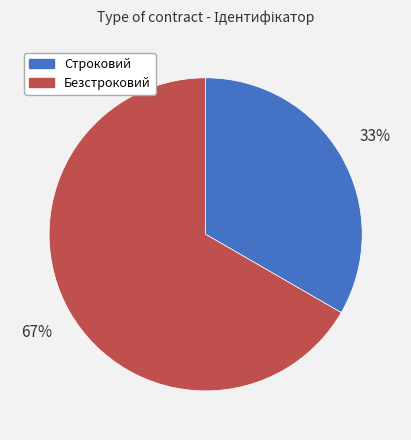

Is Строковий the majority of the pie?

No